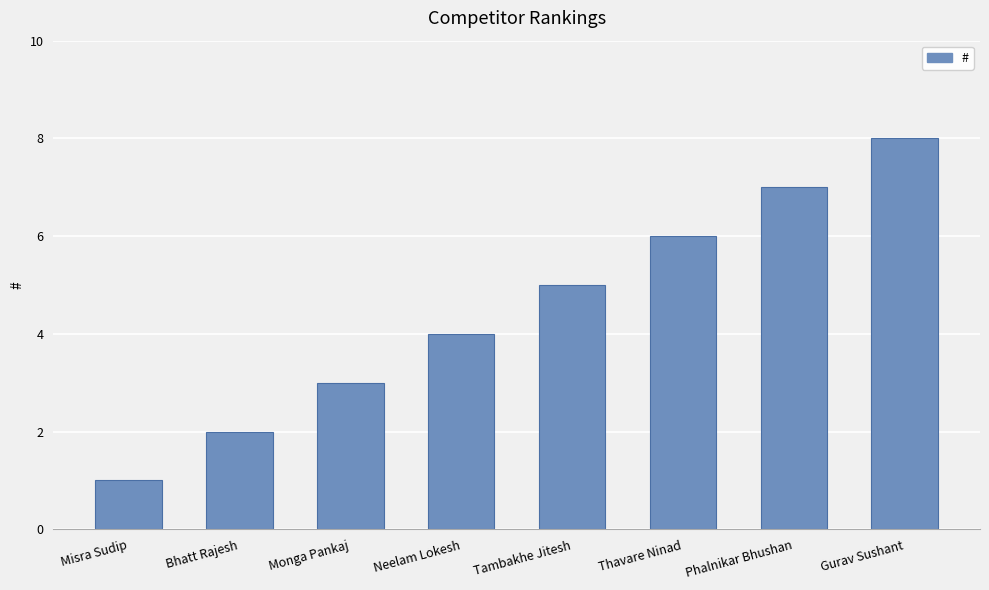

Is it true that the value at Tambakhe Jitesh is 9?

False